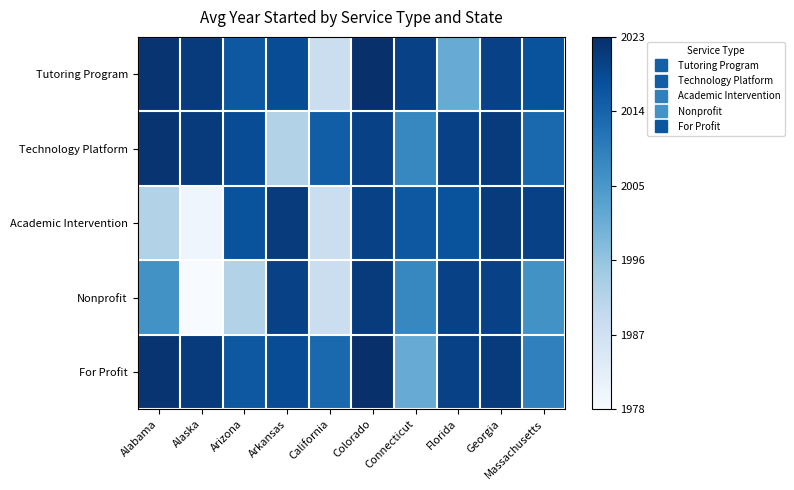

Which series has the widest spread of values?

Nonprofit